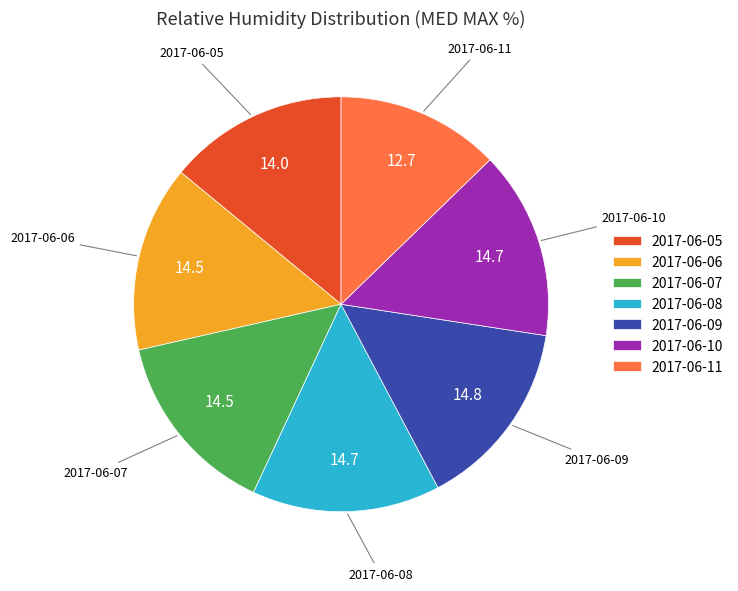

Does any single category account for the majority?

No